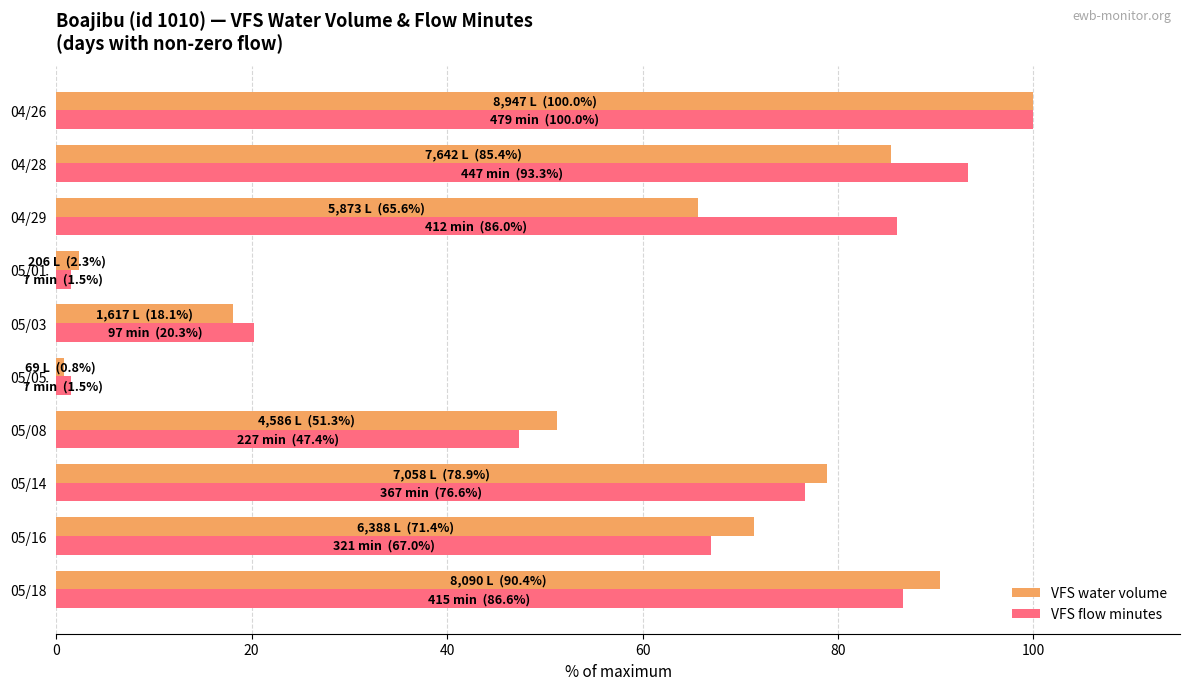

What is the maximum value for VFS flow minutes?

100.0